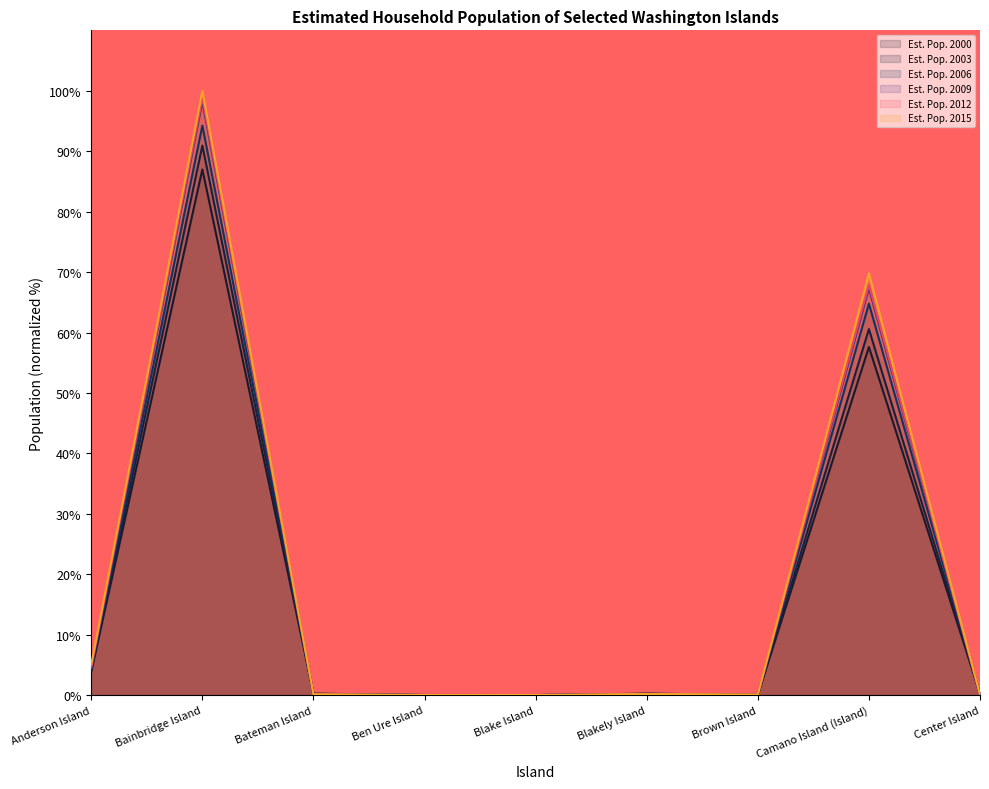

List the series in order of their peak value, lowest first.

Est. Pop. 2000, Est. Pop. 2003, Est. Pop. 2006, Est. Pop. 2009, Est. Pop. 2012, Est. Pop. 2015